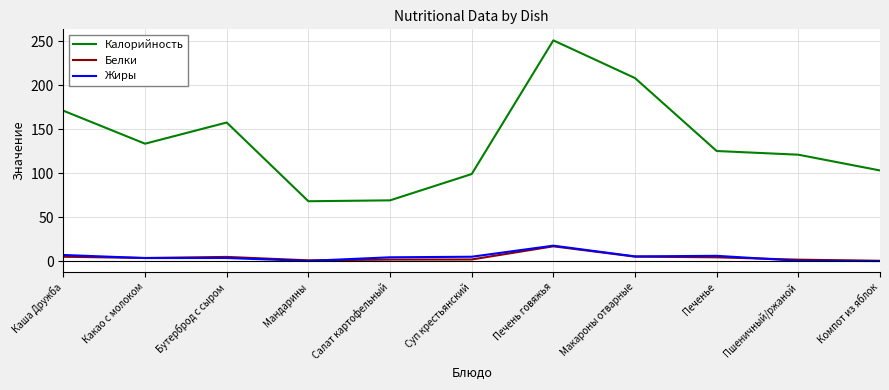

What is the maximum value shown in the chart?

250.9